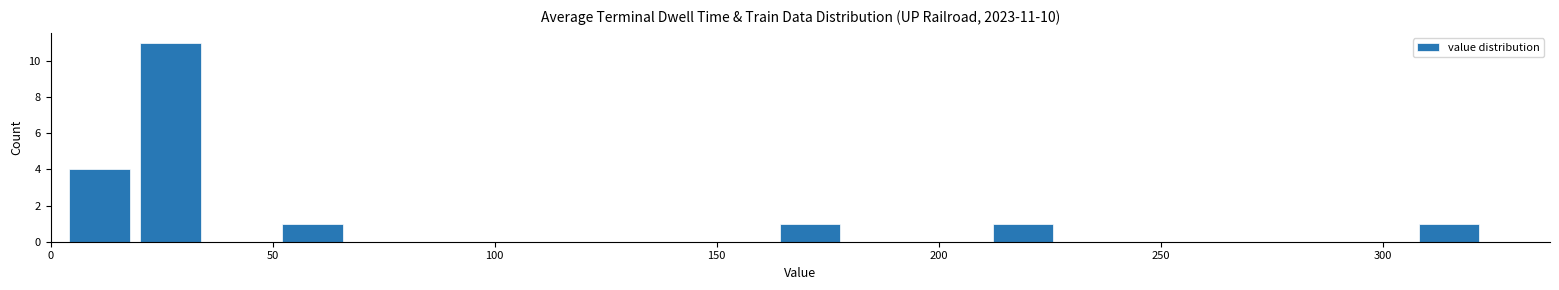

Around what value on the x-axis is the tallest bar? Give the approximate position of its centre, as read against the axis.

25